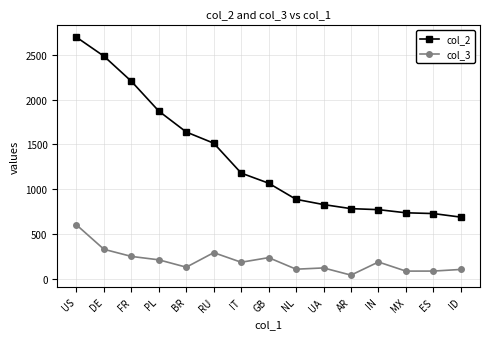

List the series in order of their overall mean, highest first.

col_2, col_3